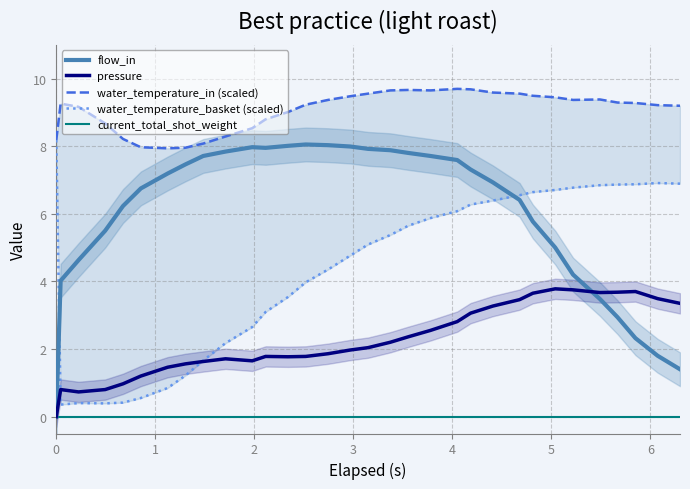

True or false: flow_in and pressure cross at least once.

True